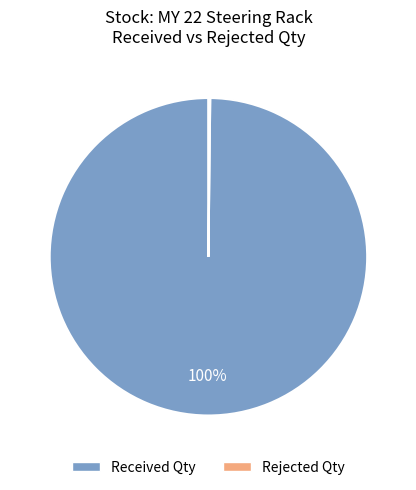

To the nearest percent, what is the difference between the largest and smallest slice percentages?

100%